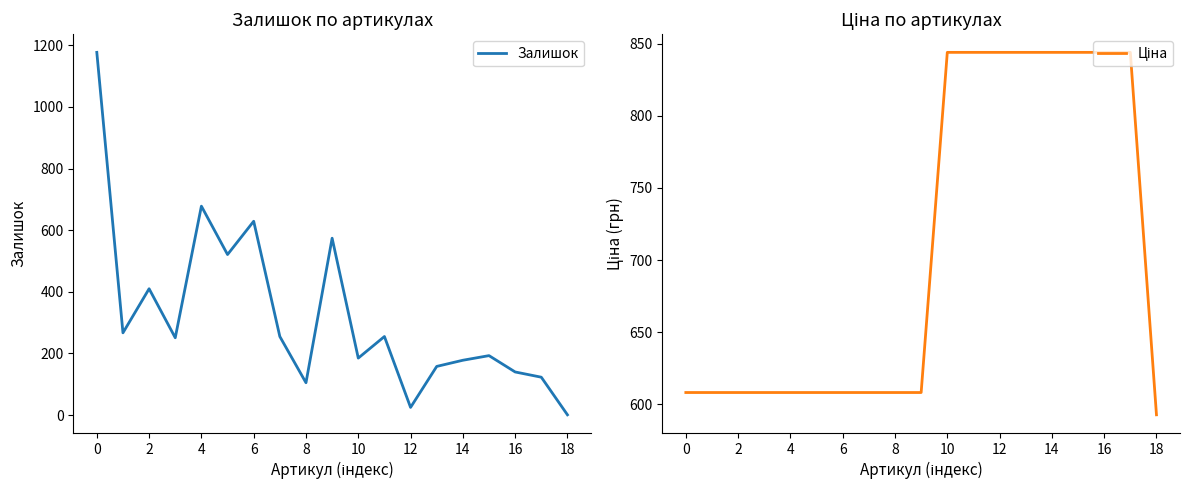

List the series in order of their peak value, lowest first.

Ціна, Залишок